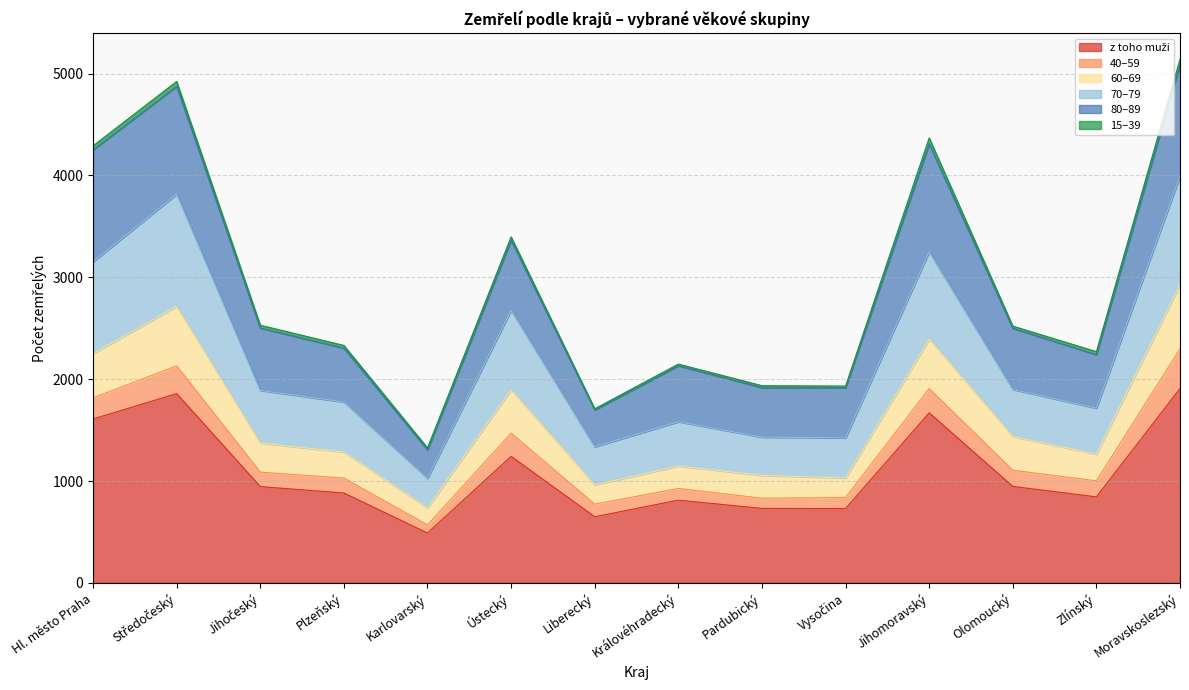

List the labels in order of 70–79 value, smallest first.

Karlovarský, Liberecký, Vysočina, Pardubický, Královéhradecký, Zlínský, Plzeňský, Jihočeský, Olomoucký, Ústecký, Hl. město Praha, Jihomoravský, Středočeský, Moravskoslezský